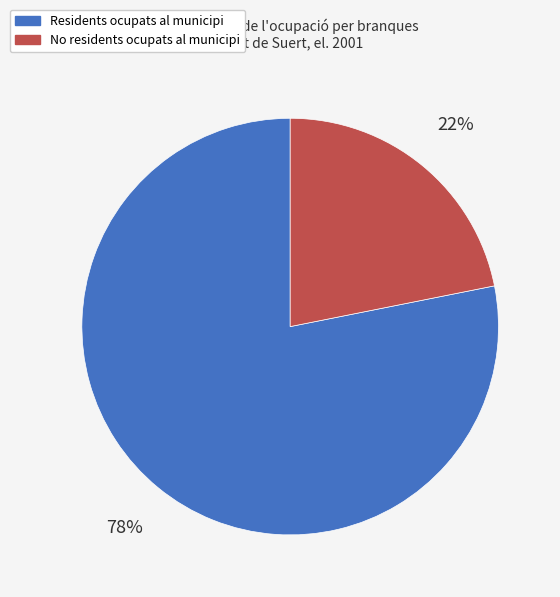

To the nearest percent, what is the average slice percentage?

50%